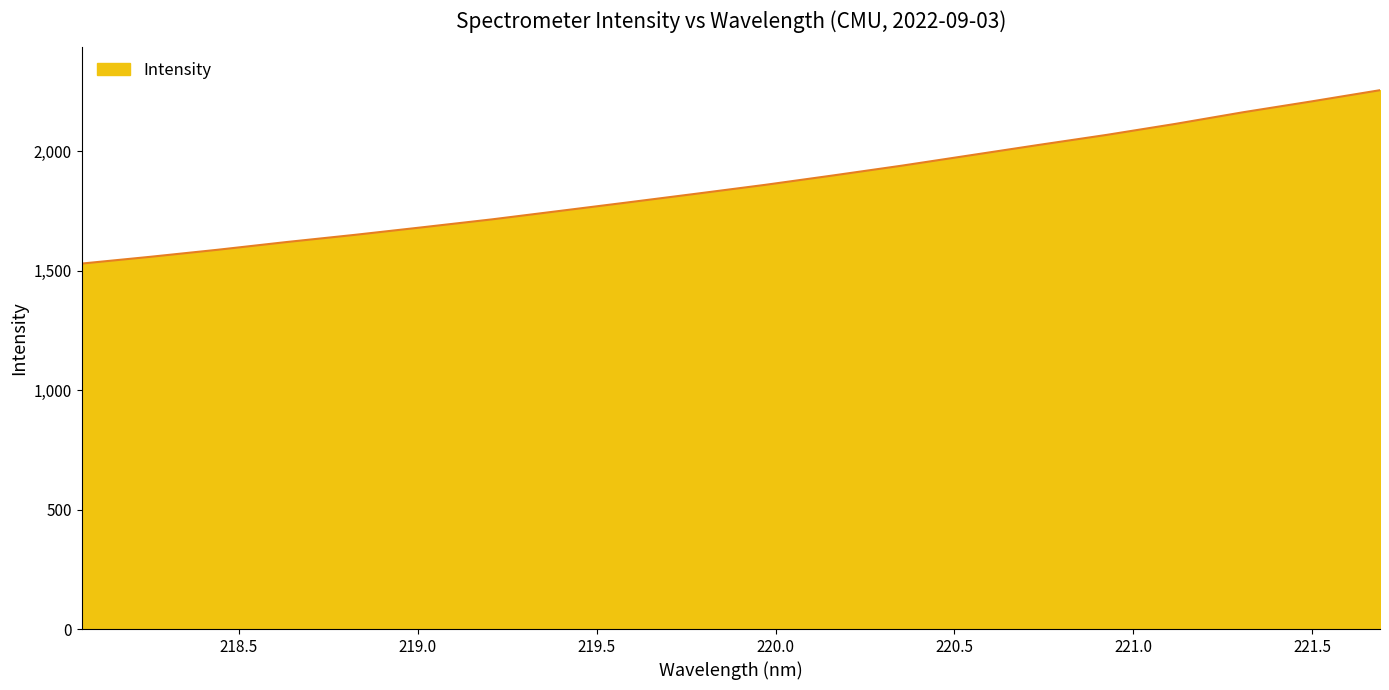

What is the smallest value displayed?

1530.5